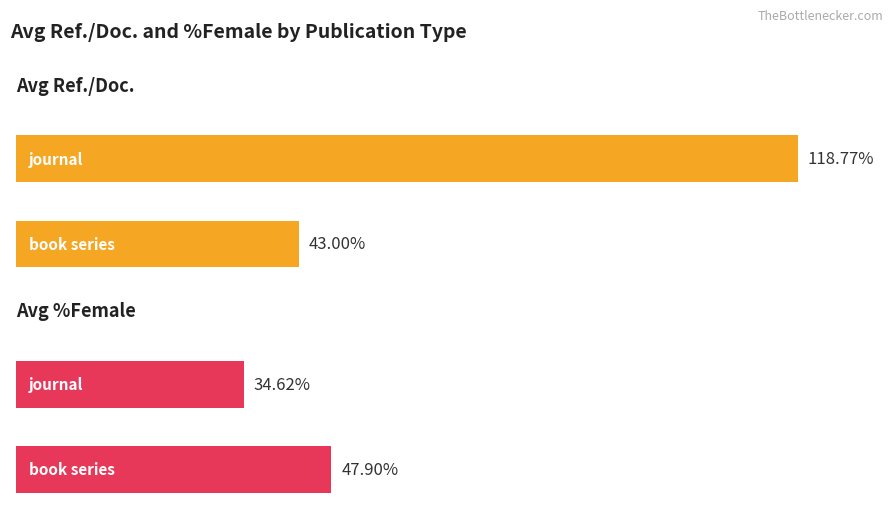

The Avg Ref./Doc. series shows 15.5 at book series. True or false?

False